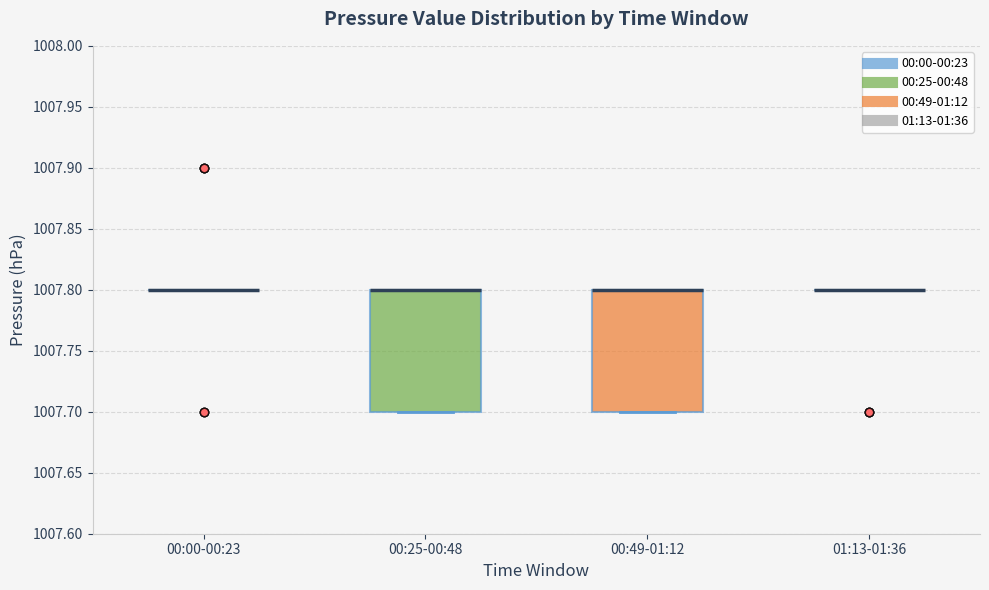

Reading left to right, transcribe this box plot: for each box, give where its median line is, the range the box spans, and where its two whiskers end, as read against the y-axis. The values are not printed on the chart, so give them approximately, as read against the axis.

00:00-00:23: box collapsed to a line at 1007.8, whiskers 1007.8 to 1007.8
00:25-00:48: median 1007.8 (drawn on the box's upper edge), box 1007.7 to 1007.8, whiskers 1007.7 to 1007.8
00:49-01:12: median 1007.8 (drawn on the box's upper edge), box 1007.7 to 1007.8, whiskers 1007.7 to 1007.8
01:13-01:36: box collapsed to a line at 1007.8, whiskers 1007.8 to 1007.8